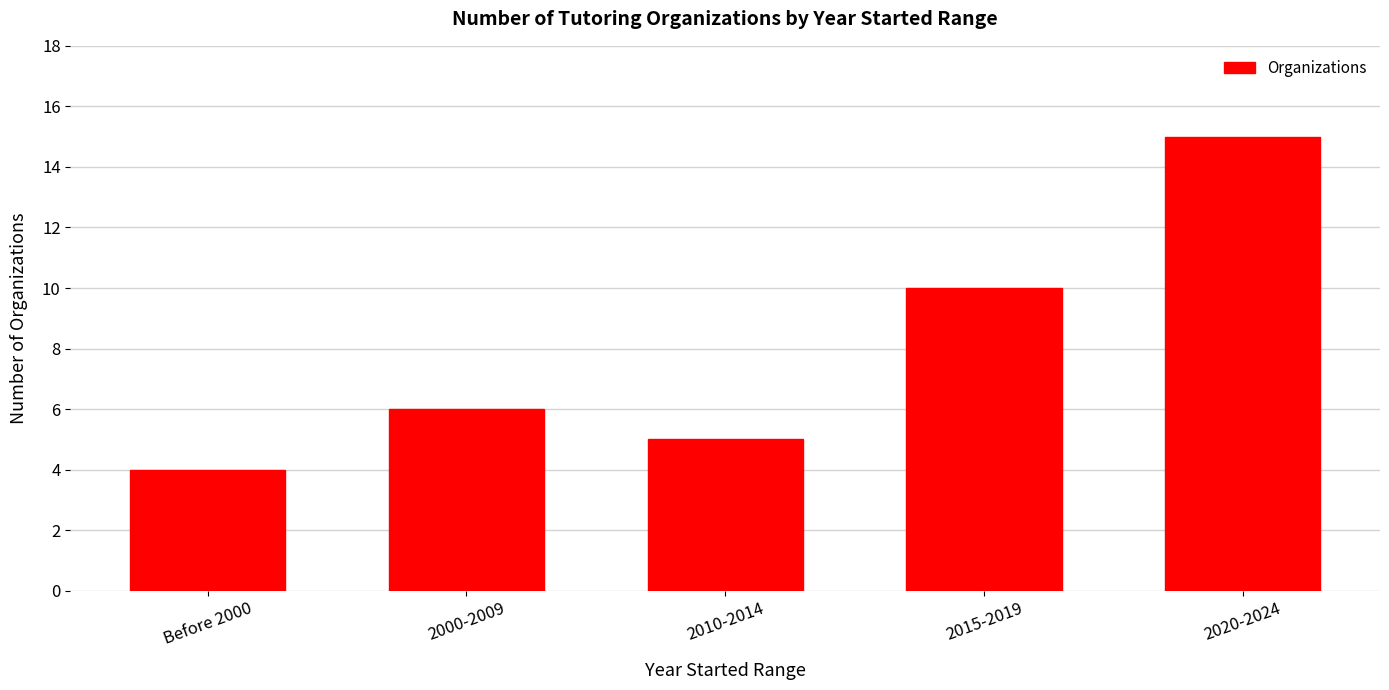

Are the bars grouped side by side (vs. stacked)?

No